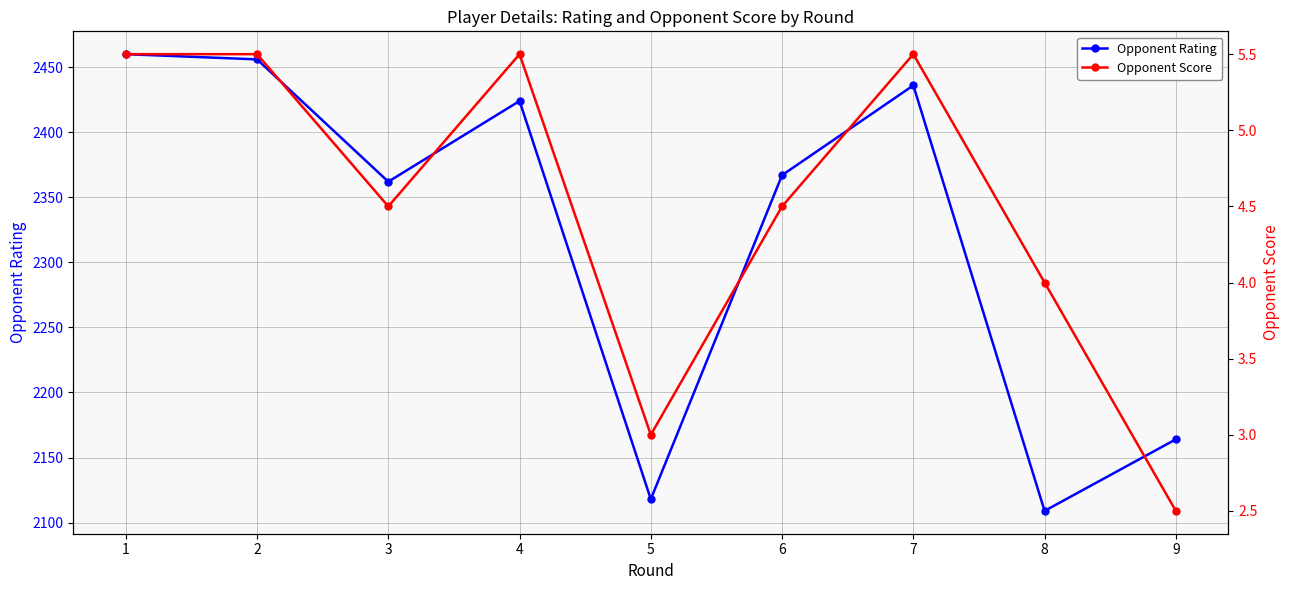

Rank the series at 8 from lowest to highest value.

Opponent Score, Opponent Rating